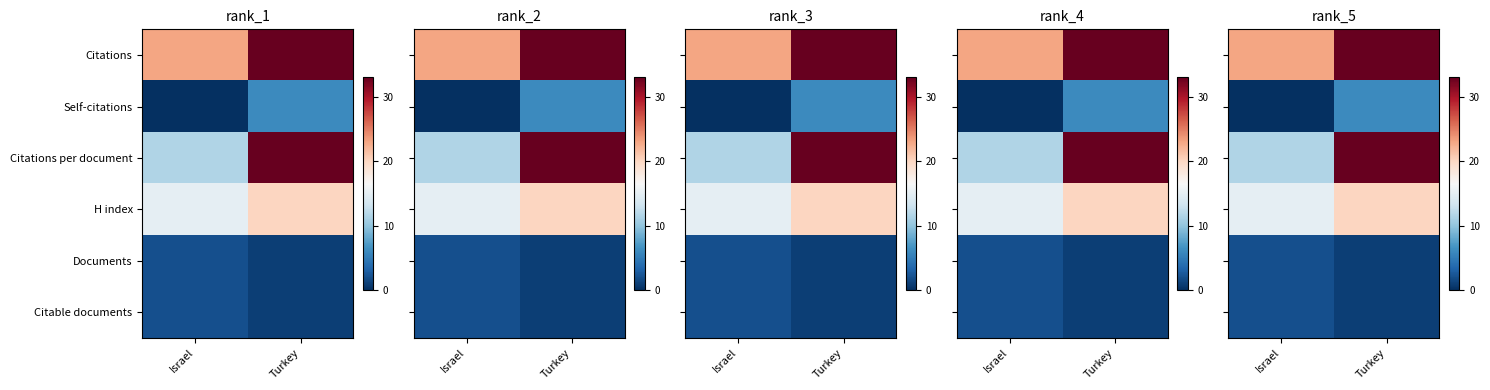

True or false: Citations has a value of 33.0 at Turkey.

True